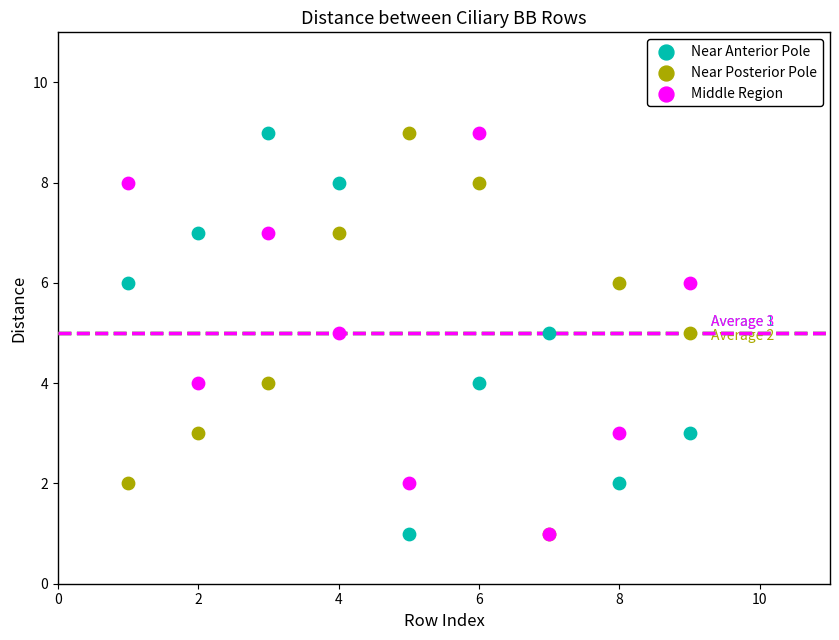

What are all the series names shown in the legend?

Near Anterior Pole, Near Posterior Pole, Middle Region